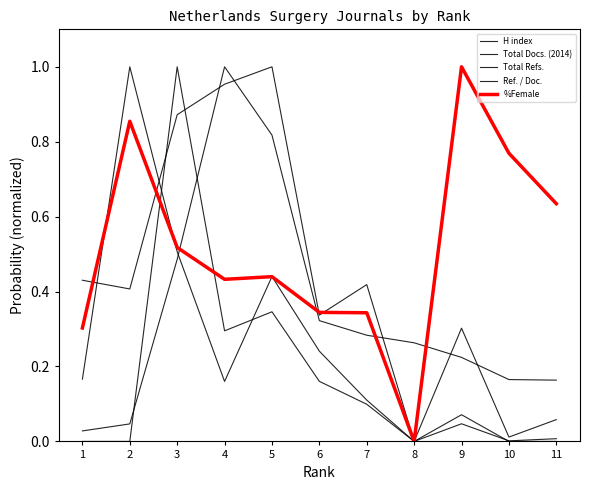

What is the difference between the highest and lowest values at 6?

0.2